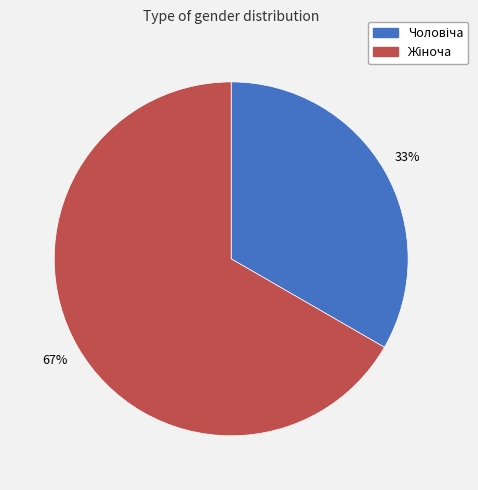

To the nearest percent, what is the average slice percentage?

50%